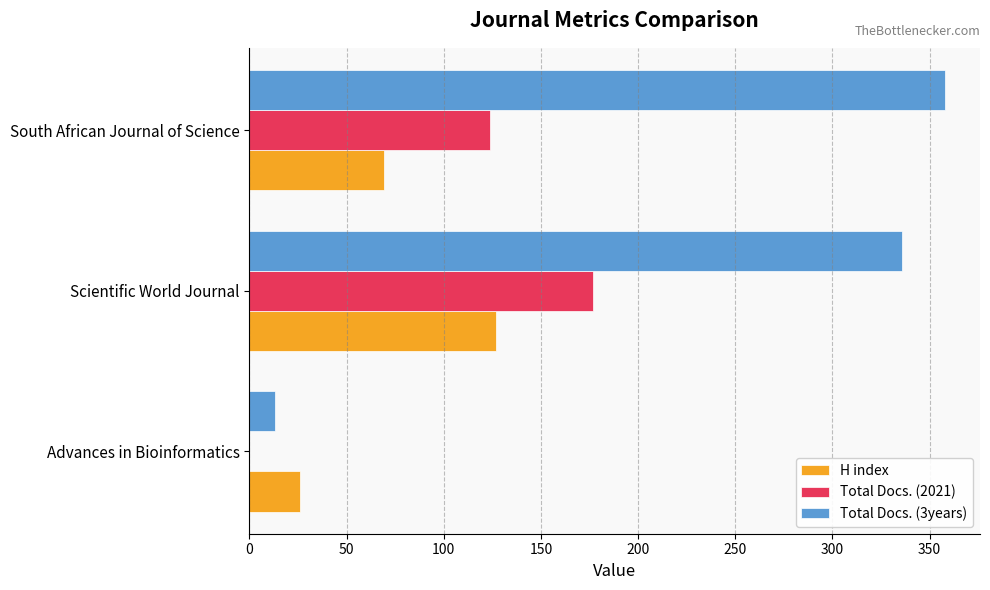

What is the sum of the H index values at Scientific World Journal and South African Journal of Science?

196